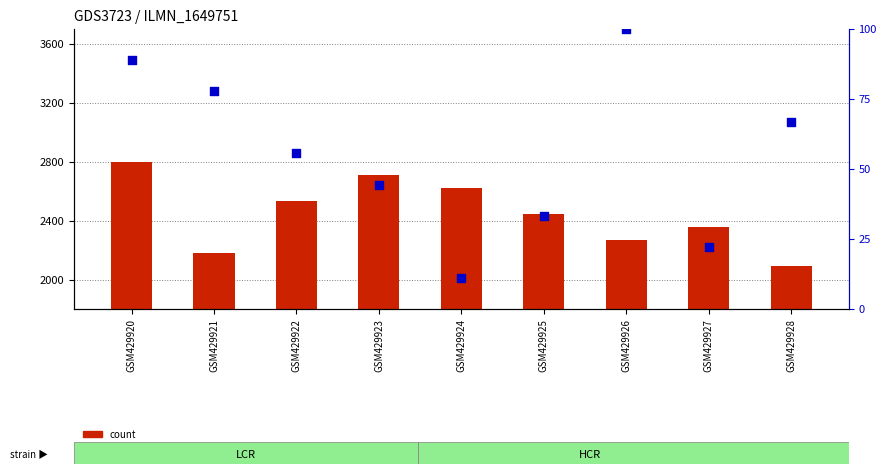

At which category is the sum across all series the highest?

GSM429920